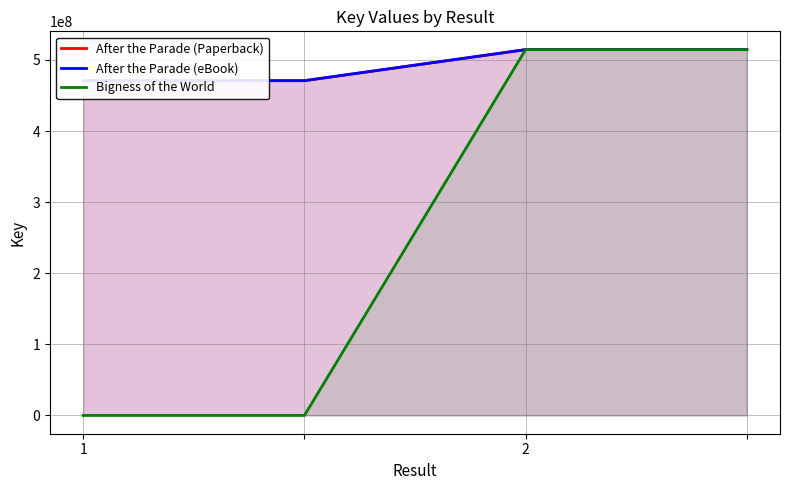

Which series has the widest spread of values?

Bigness of the World